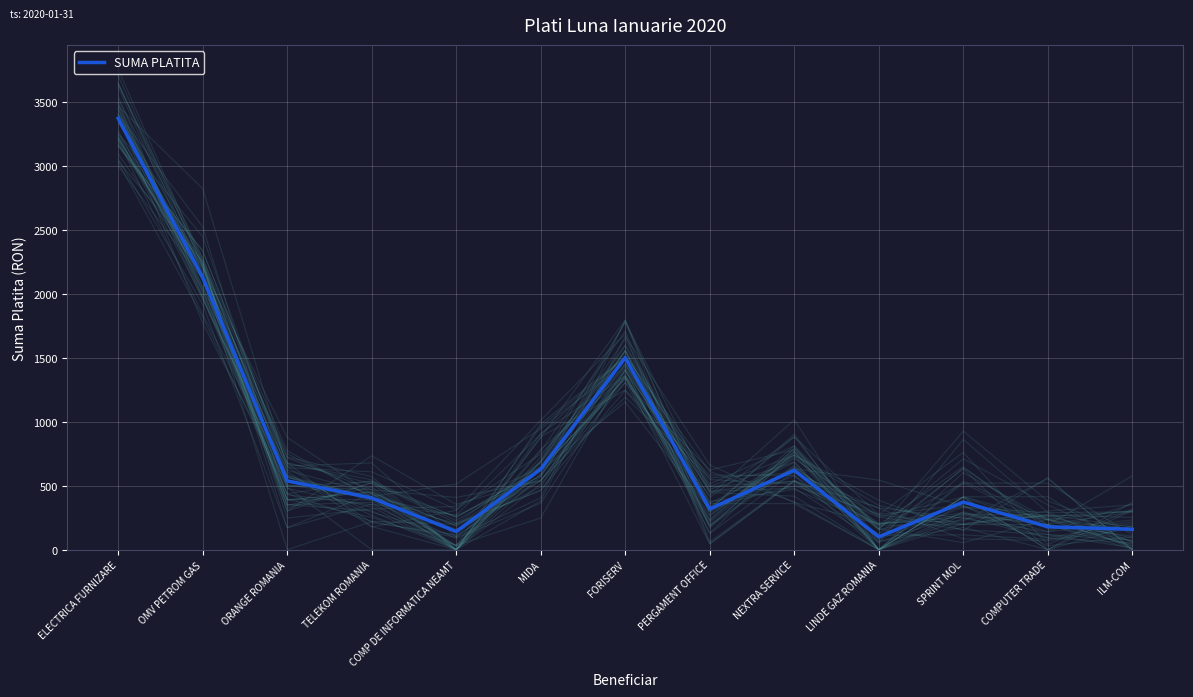

What is the label of the 2nd point from the left?

OMV PETROM GAS